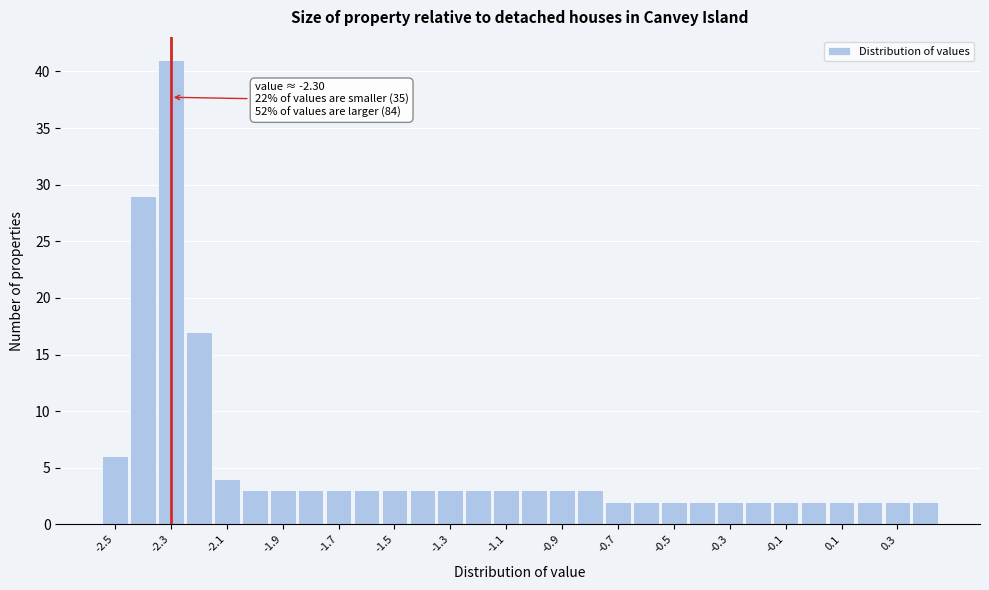

Over which range of the x-axis is the bar tallest?

-2.35 to -2.25